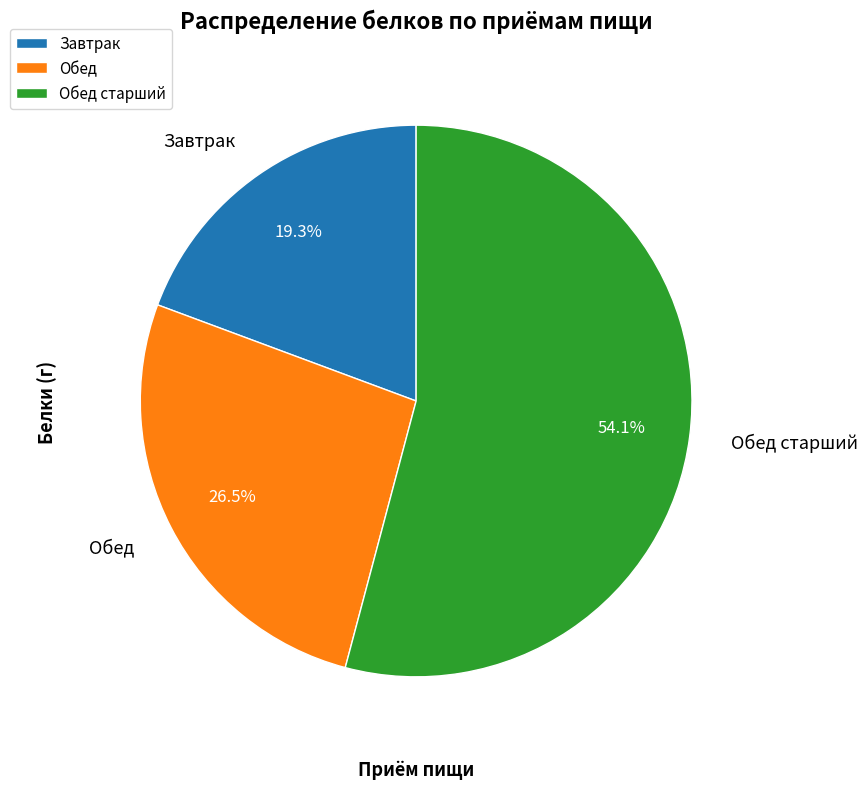

How many slices are in this pie chart?

3